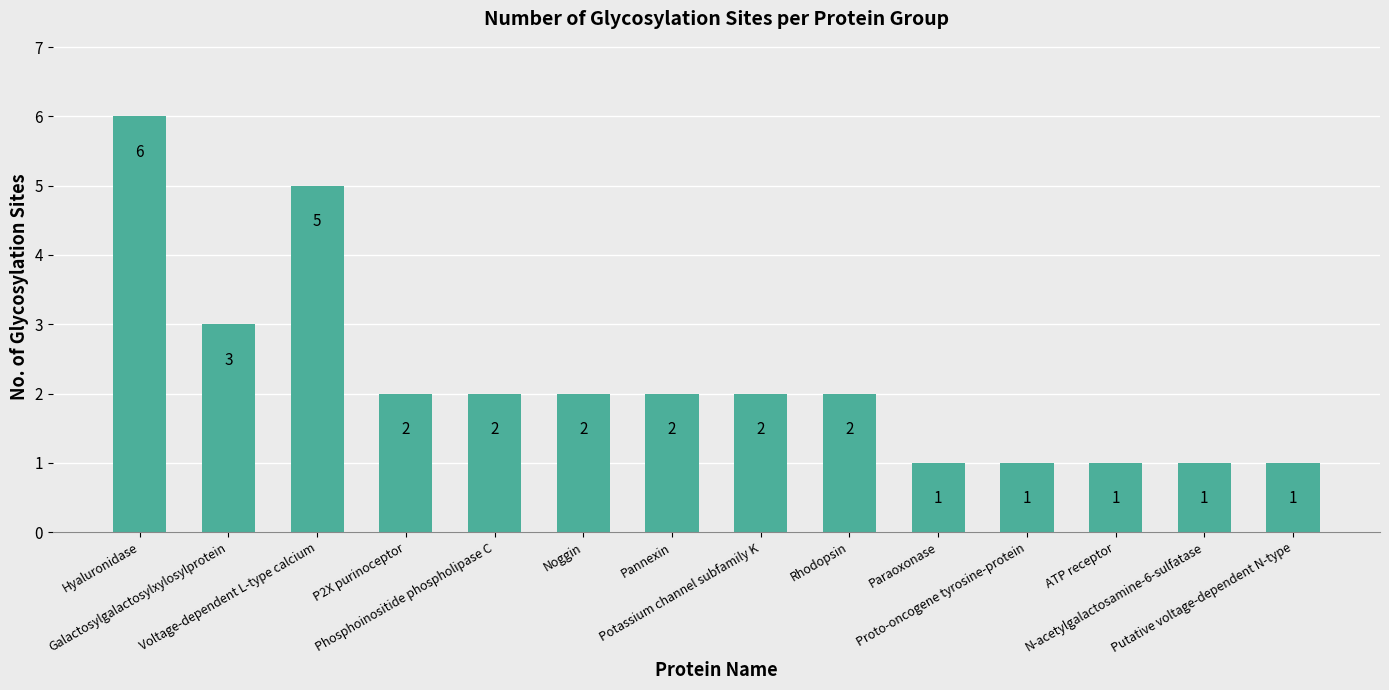

Is it true that the value at Noggin is 4?

False